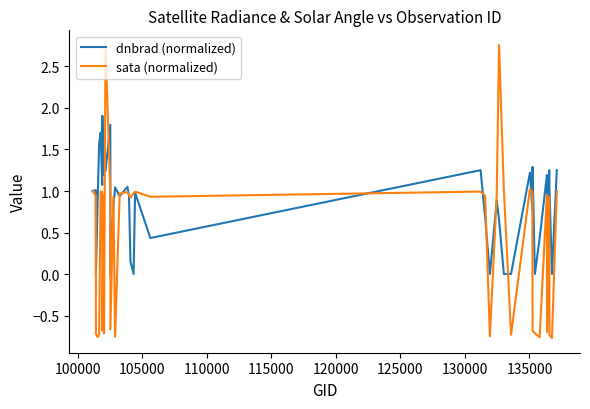

Is this an area chart (filled region under the line)?

No